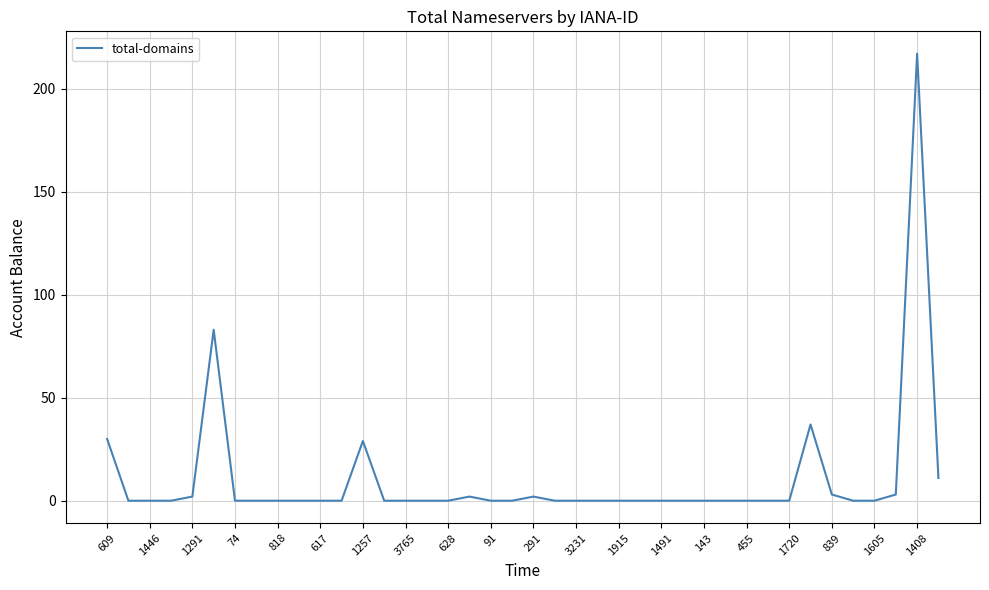

Reading right to left, transcribe all the data shown in this chart.

11	217	3	0	0	3	37	0	0	0	0	0	0	0	0	0	0	0	0	2	0	0	2	0	0	0	0	29	0	0	0	0	0	0	83	2	0	0	0	30